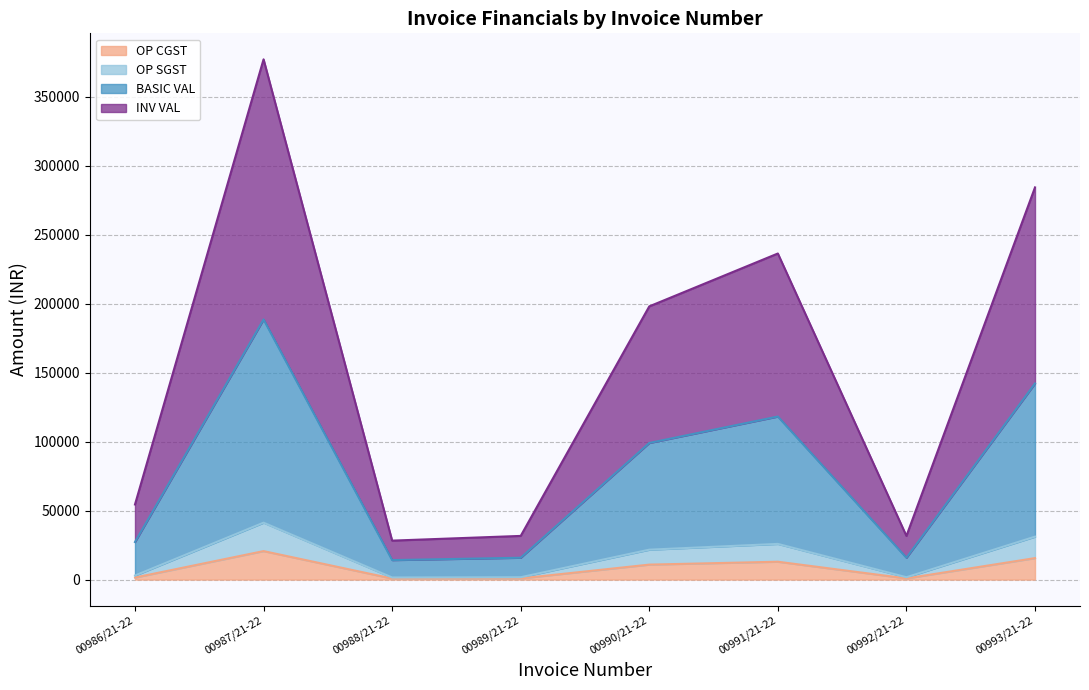

What is the lowest value of the BASIC VAL series?

14112.0